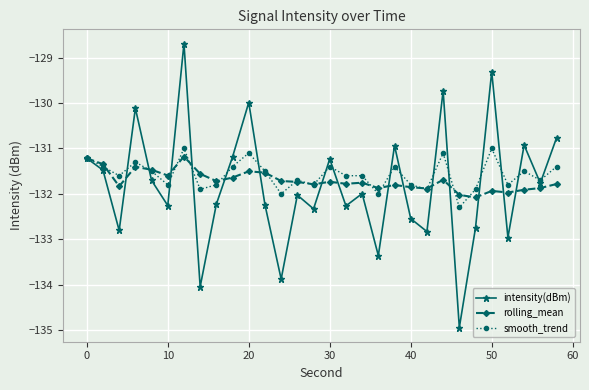

Which series has the widest spread of values?

intensity(dBm)